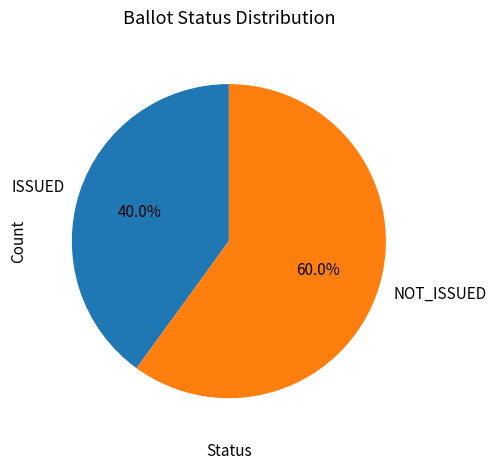

Does ISSUED account for over 50% of the chart?

No